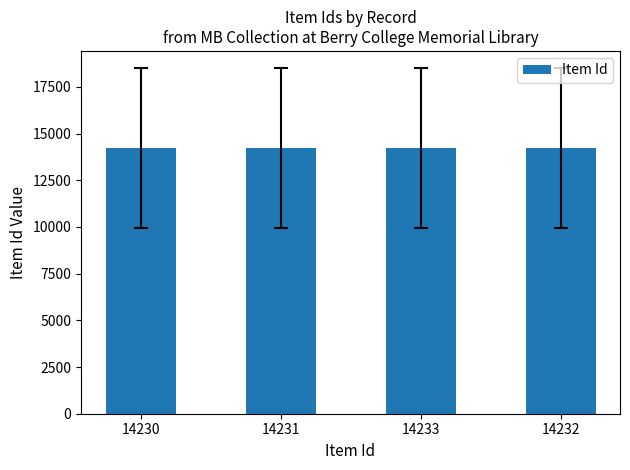

What is the label of the 3rd bar from the right?

14231